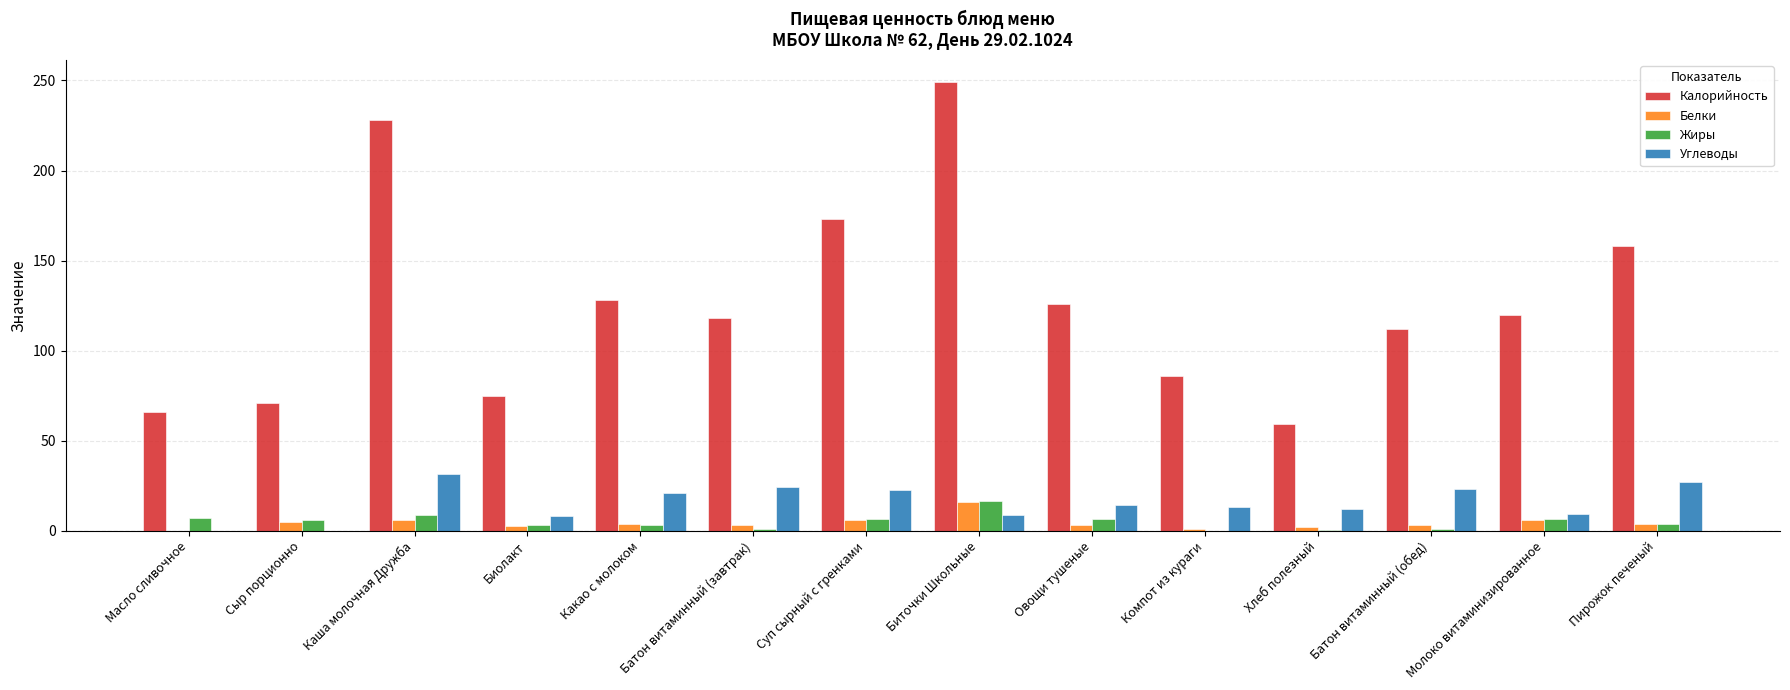

What is the spread (max minus min) of values at Компот из кураги?

86.0